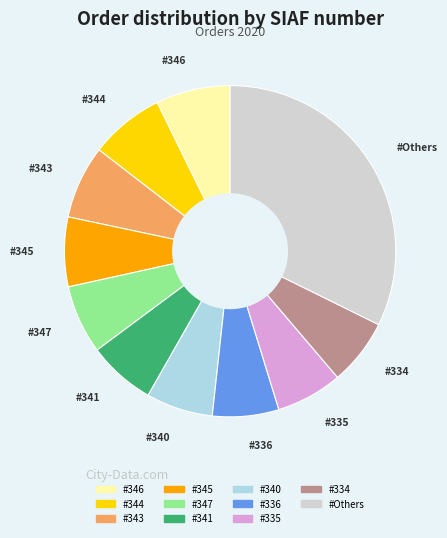

Does any single category account for the majority?

No